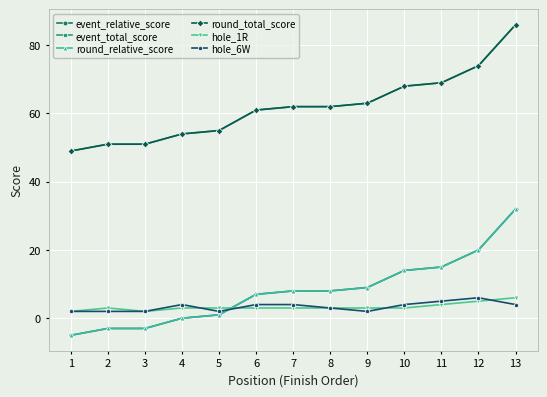

What is the minimum value for hole_1R?

2